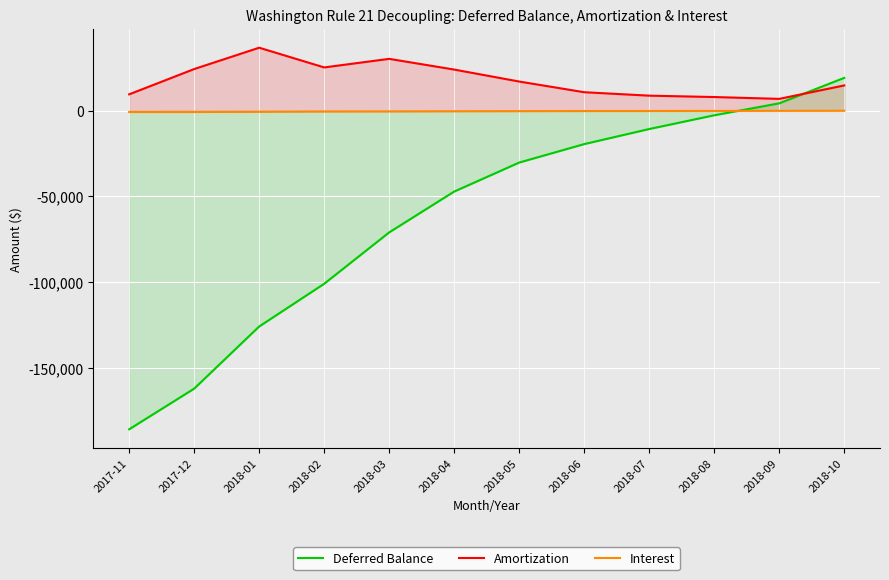

What position from the left is 2017-12?

2